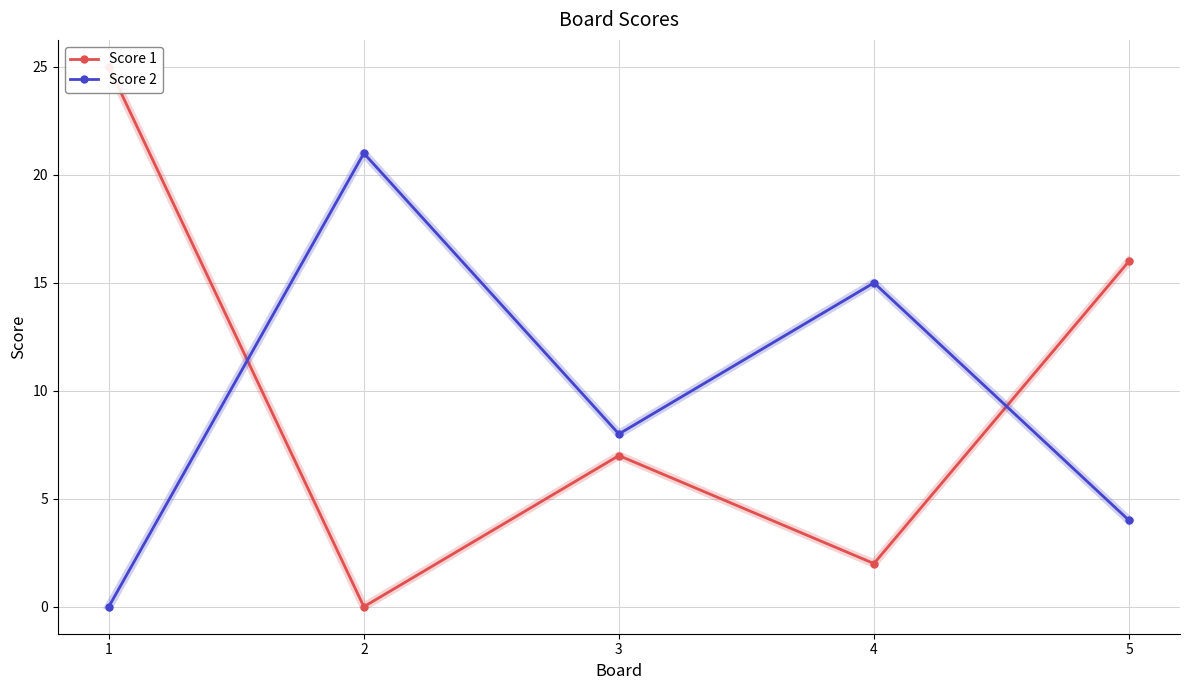

True or false: Score 1 has a value of 25 at 1.

True